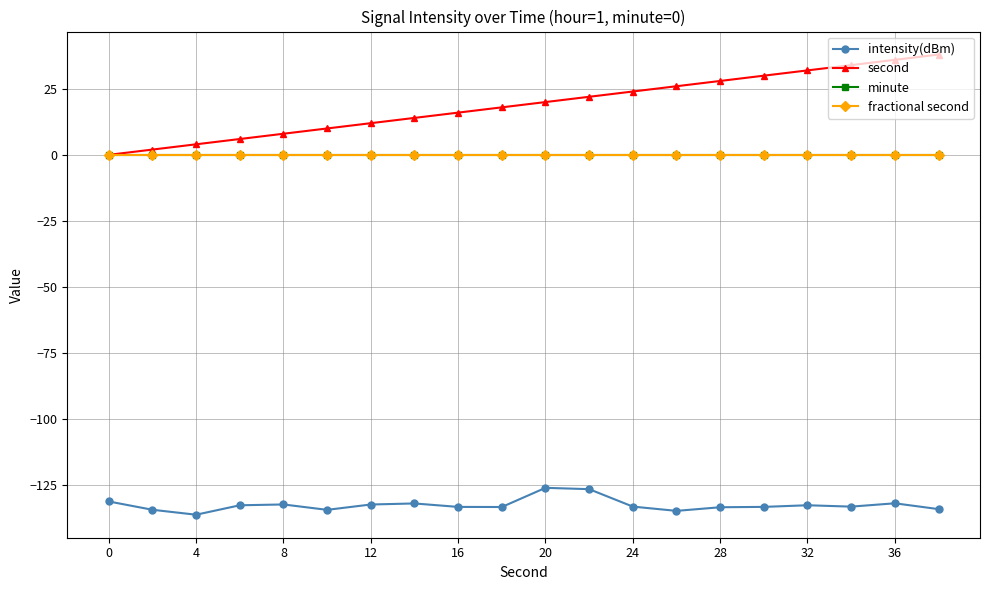

True or false: fractional second and intensity(dBm) intersect in this chart.

False